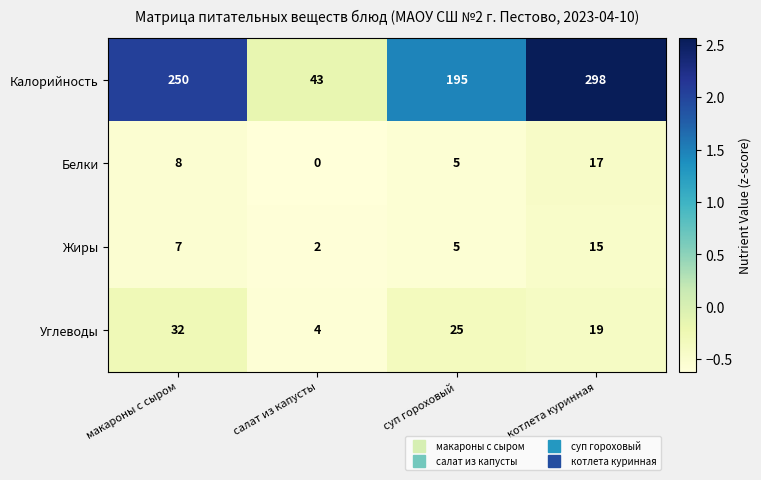

What is the total value across all series at котлета куринная?

349